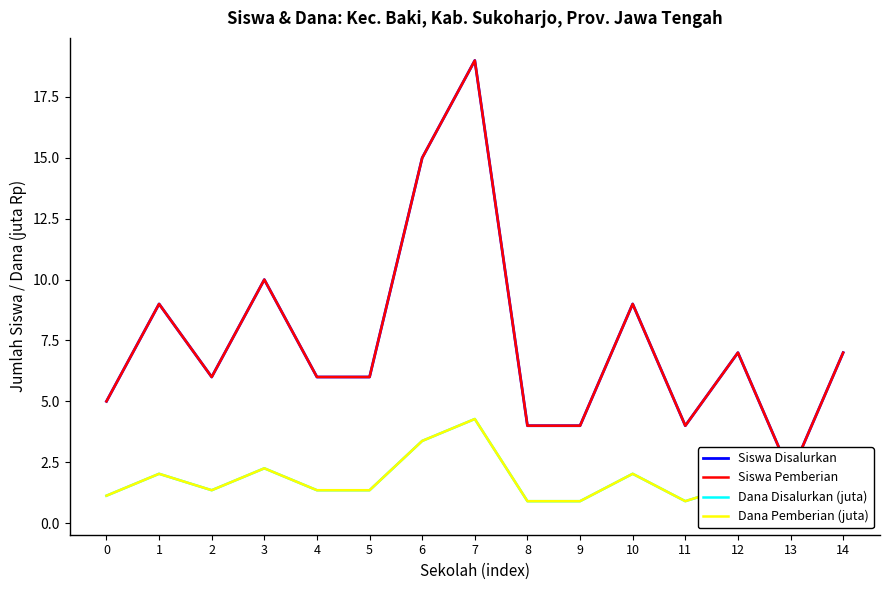

True or false: Dana Pemberian (juta) has a value of 2.2 at 3.

True